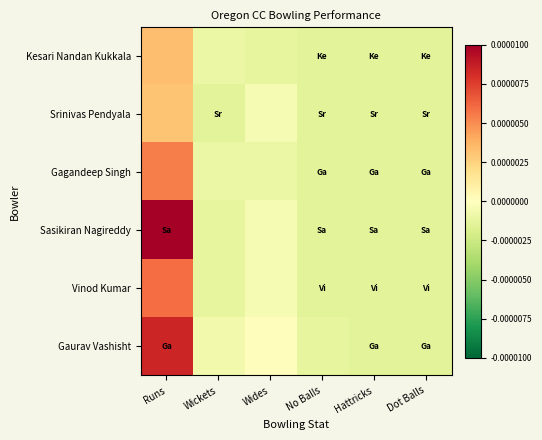

Reading left to right, transcribe all the data shown in this chart.

Kesari Nandan Kukkala: Runs=0.0	Wickets=-0.0	Wides=-0.0	No Balls=-0.0	Hattricks=-0.0	Dot Balls=-0.0
Srinivas Pendyala: Runs=0.0	Wickets=-0.0	Wides=-0.0	No Balls=-0.0	Hattricks=-0.0	Dot Balls=-0.0
Gagandeep Singh: Runs=0.0	Wickets=-0.0	Wides=-0.0	No Balls=-0.0	Hattricks=-0.0	Dot Balls=-0.0
Sasikiran Nagireddy: Runs=0.0	Wickets=-0.0	Wides=-0.0	No Balls=-0.0	Hattricks=-0.0	Dot Balls=-0.0
Vinod Kumar: Runs=0.0	Wickets=-0.0	Wides=-0.0	No Balls=-0.0	Hattricks=-0.0	Dot Balls=-0.0
Gaurav Vashisht: Runs=0.0	Wickets=-0.0	Wides=0.0	No Balls=-0.0	Hattricks=-0.0	Dot Balls=-0.0